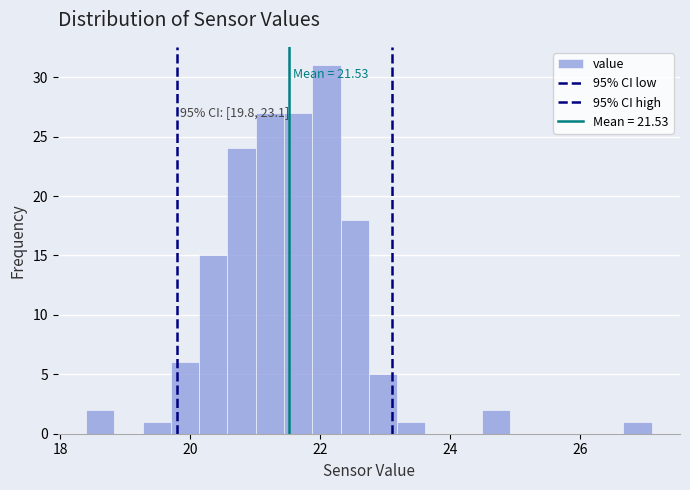

Read against the x-axis, roughly where is the centre of the tallest bar?

22.0